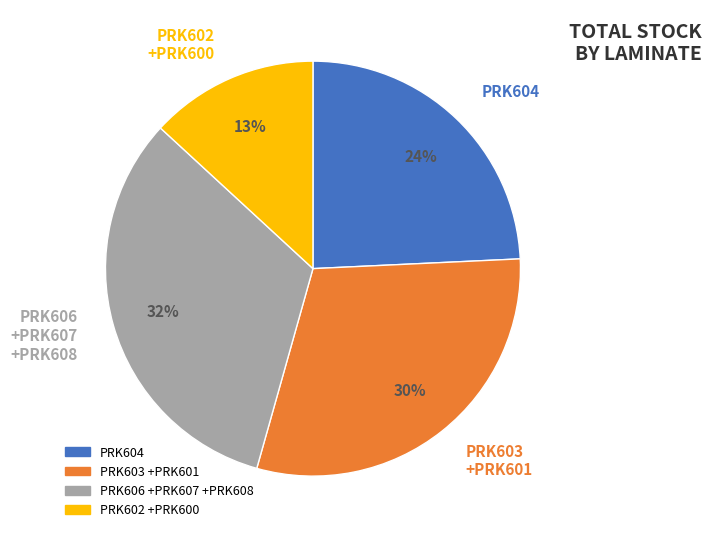

Combined, do PRK603 +PRK601 and PRK602 +PRK600 account for over 50%?

No